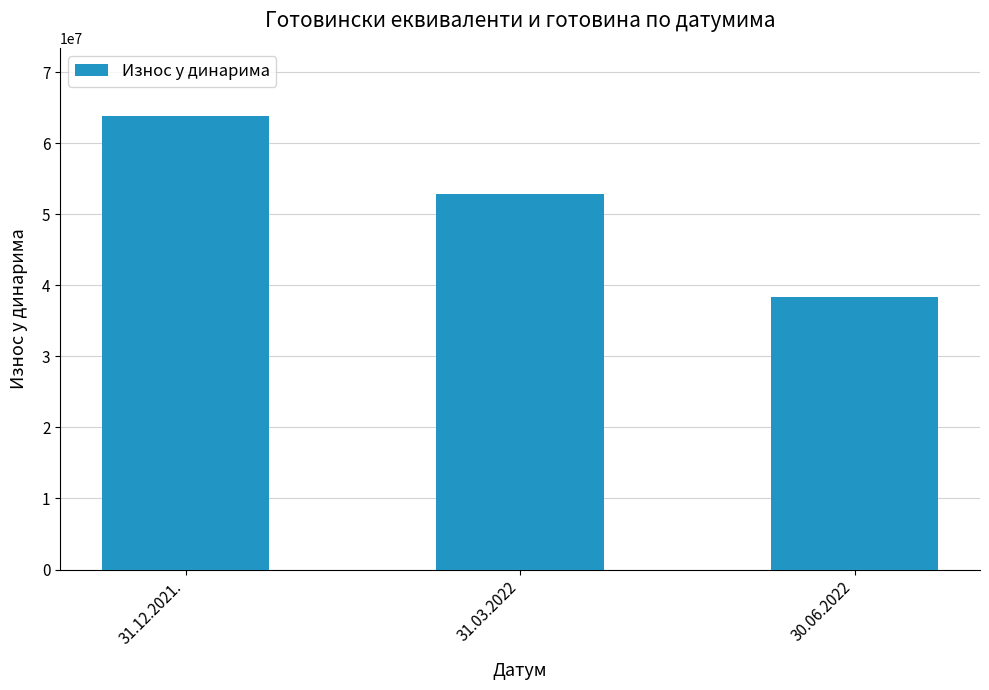

What is the difference between the maximum and minimum values?

25470191.7